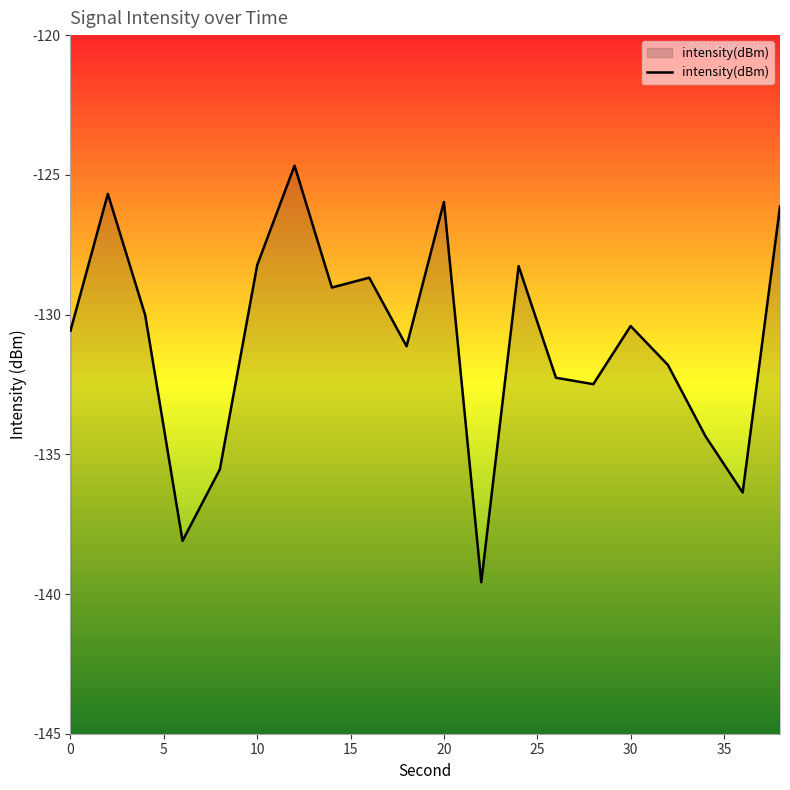

True or false: the data shows -201.8 at 0.

False